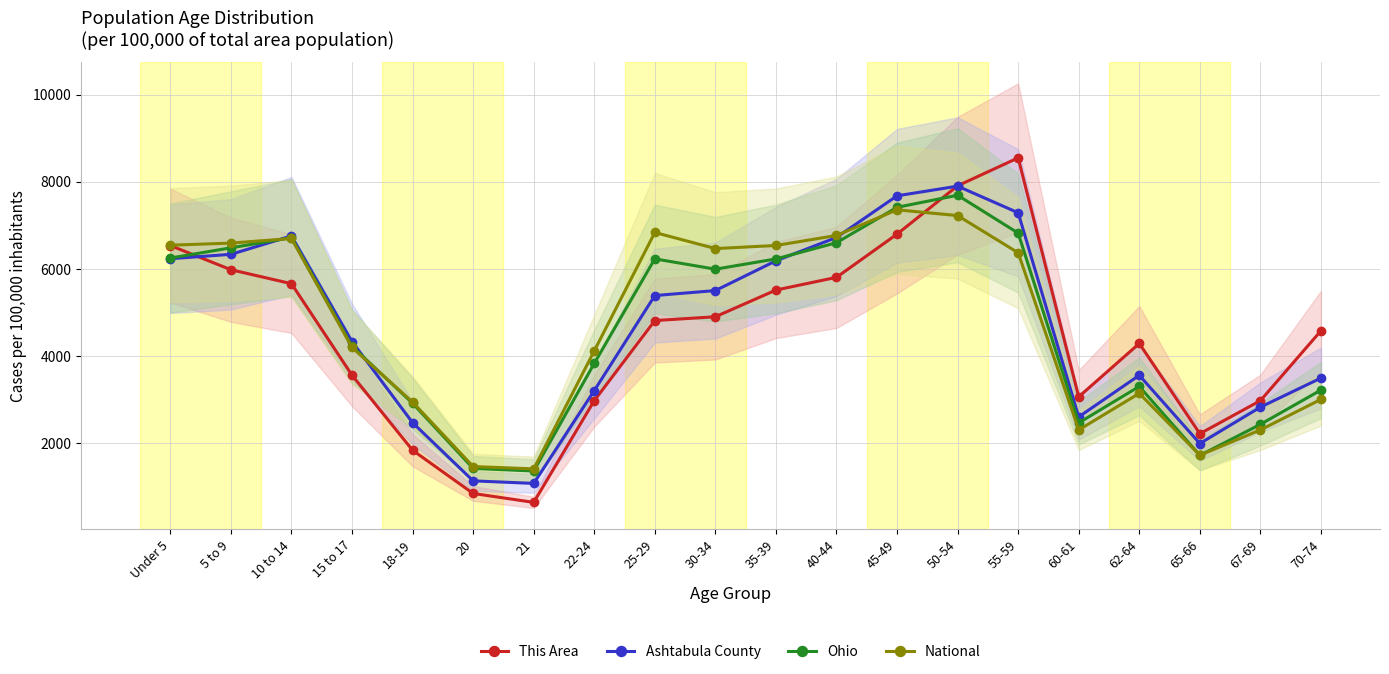

Which series ends up on top after the final intersection of Ashtabula County and National?

Ashtabula County